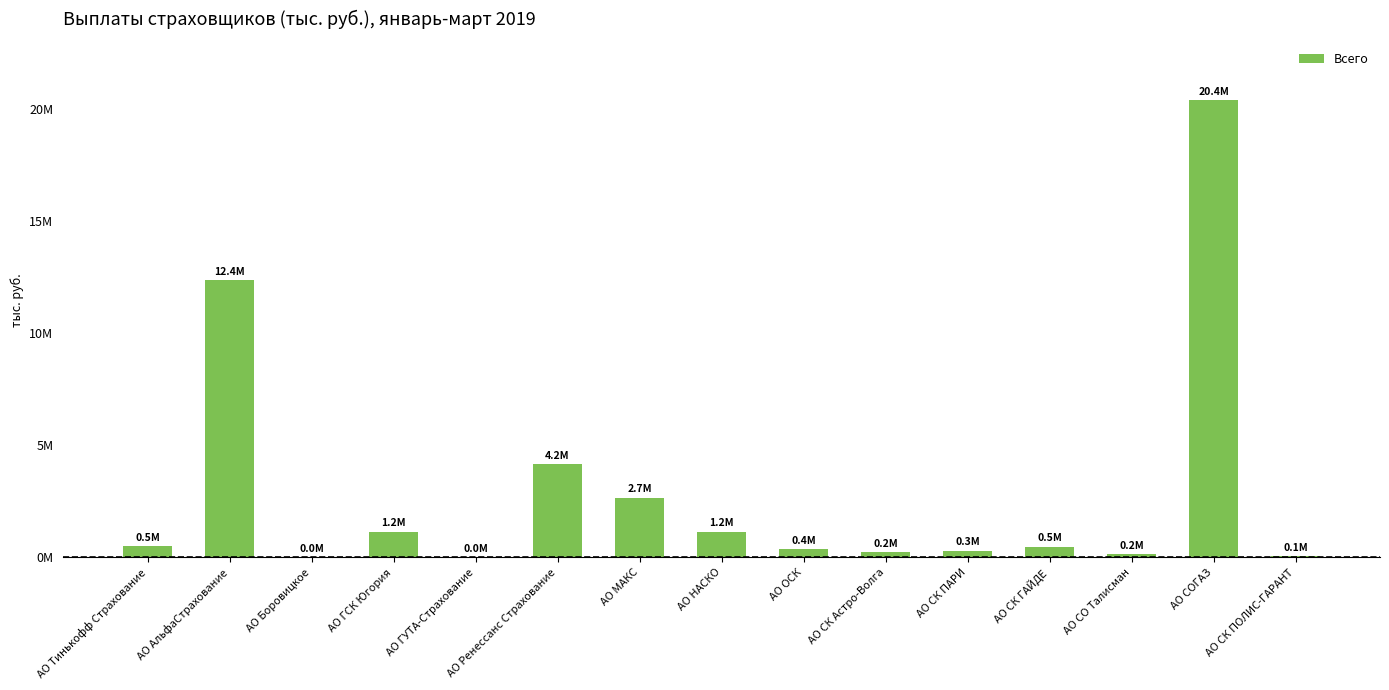

What is the maximum value shown in the chart?

20388670.0